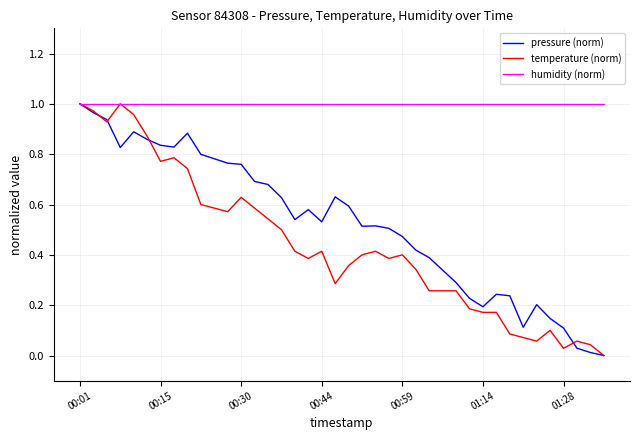

Does the chart display data point markers on the line(s)?

No